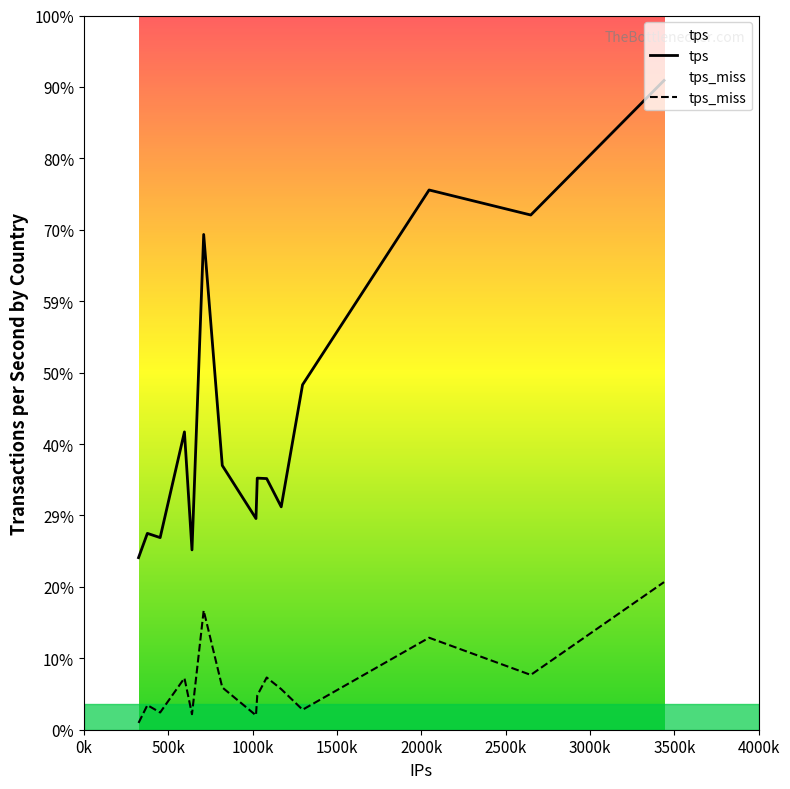

Is it true that tps equals 575.5 at 1000k?

True